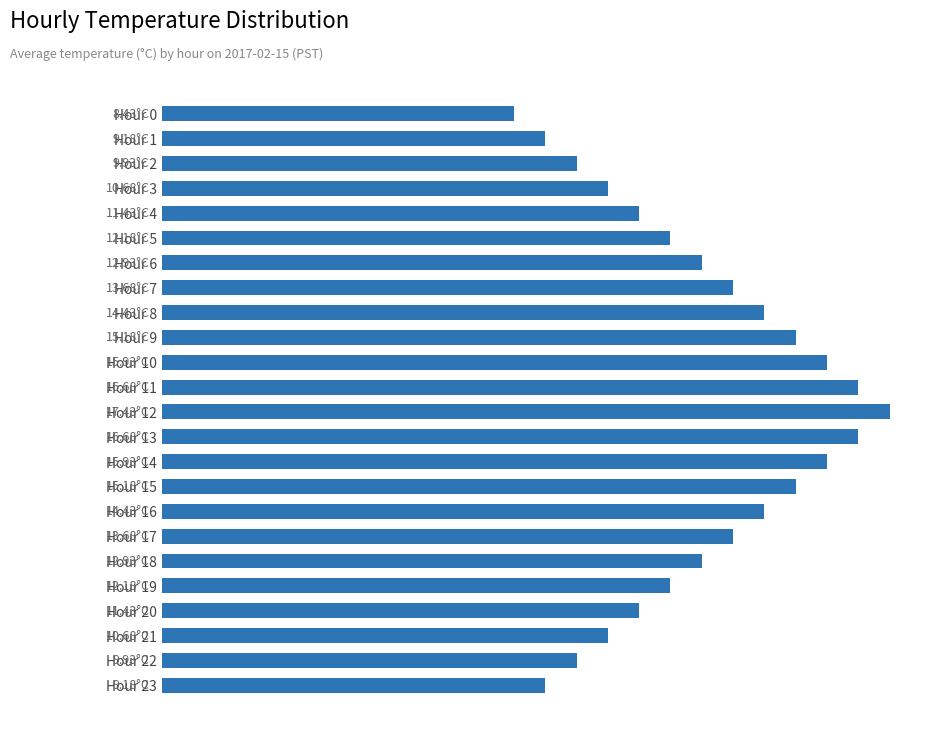

What is the difference between the second highest and second lowest values?

7.5